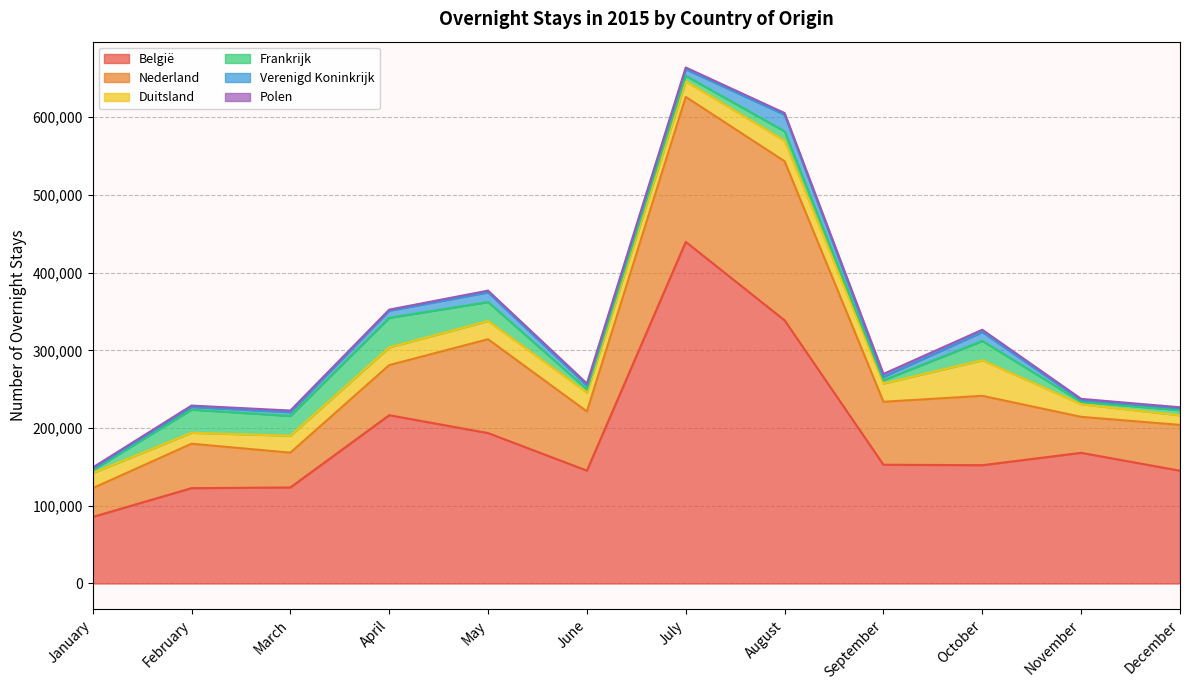

How many distinct data groups are displayed?

6